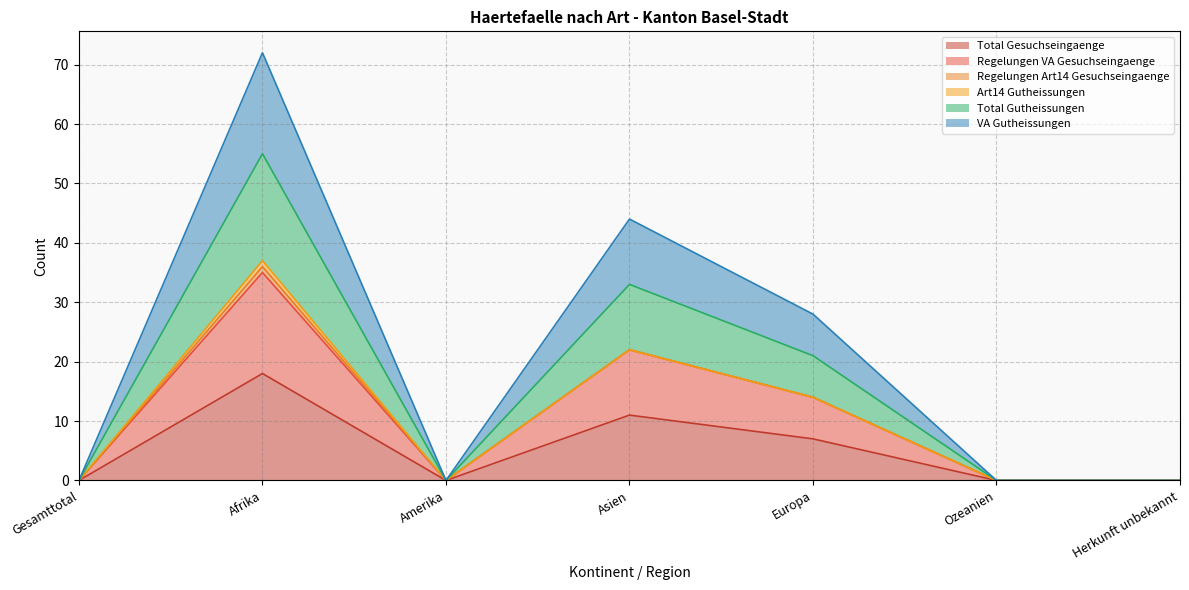

True or false: Total Gesuchseingaenge and Regelungen VA Gesuchseingaenge intersect in this chart.

False